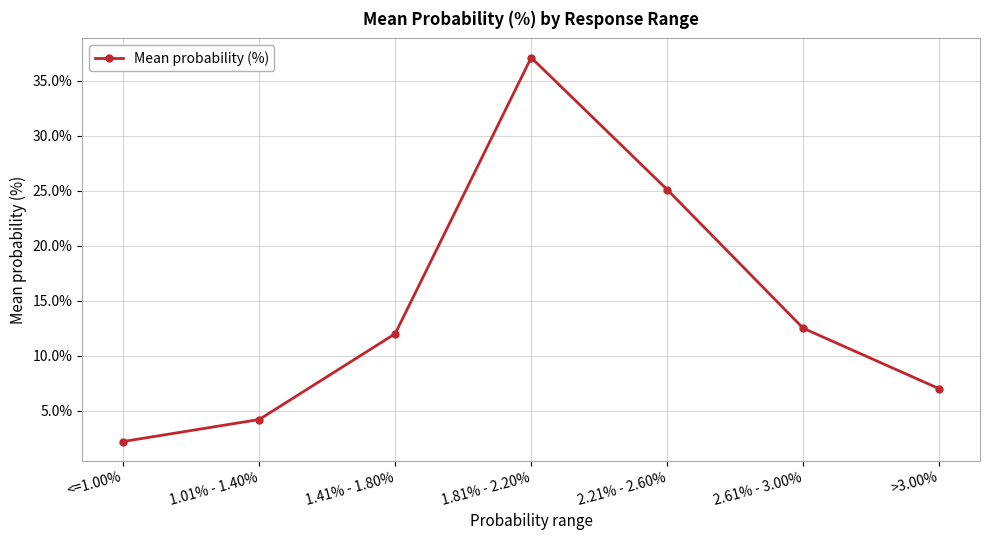

Which category has the highest value across all series?

1.81% - 2.20%